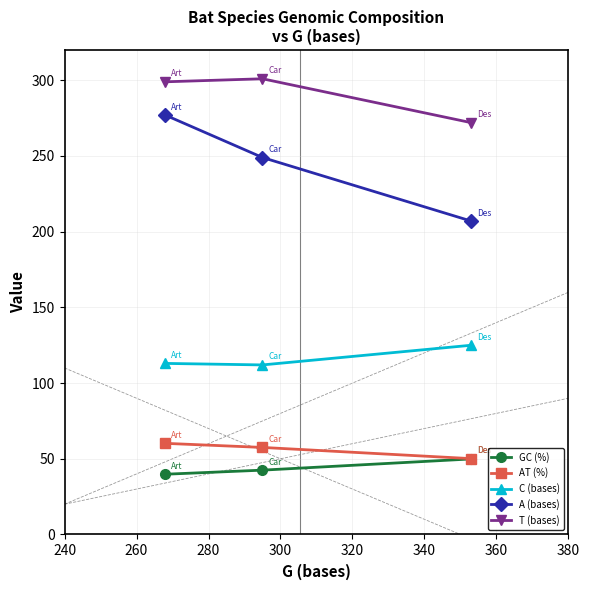

What is the difference between the maximum and minimum values in the C (bases) series?

13.0